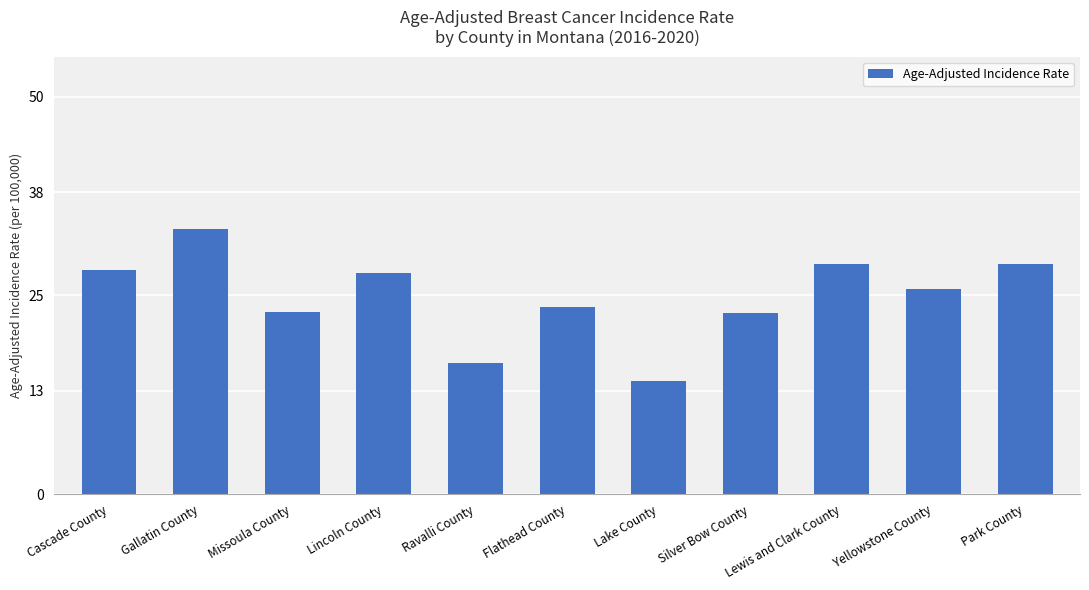

What is the value of the 4th bar from the left?

27.8